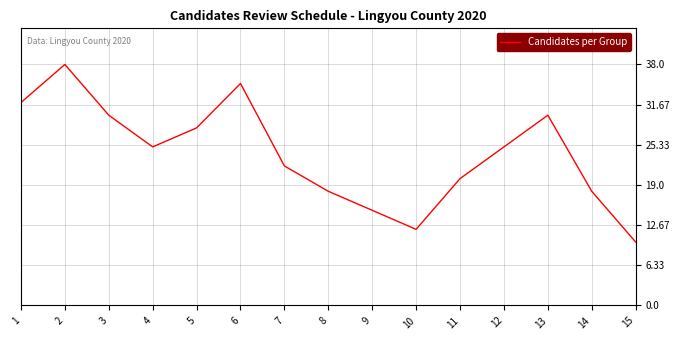

What is the difference between the maximum and minimum values?

28